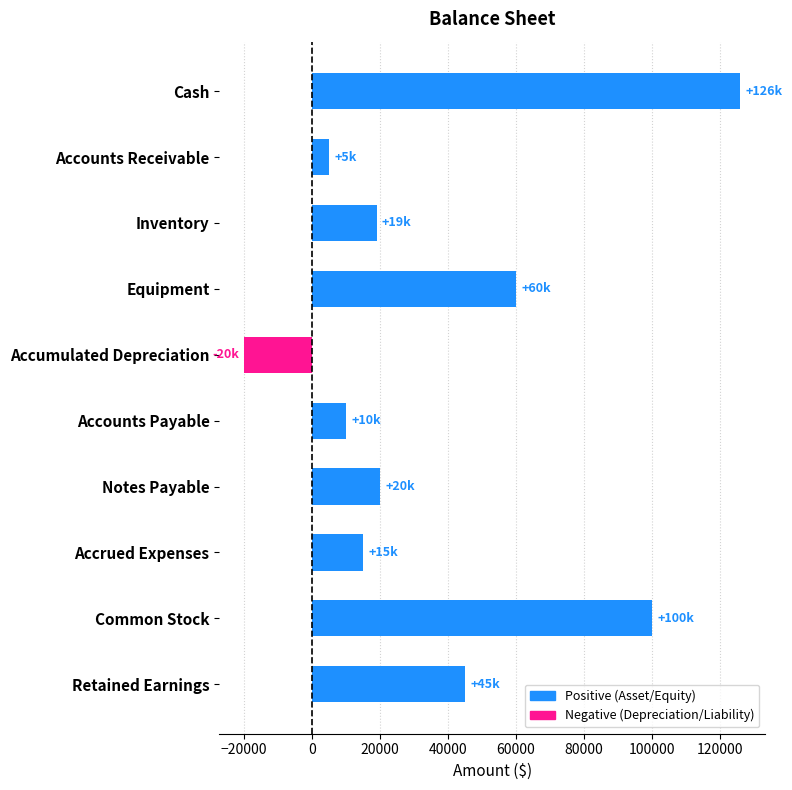

What is the difference between the maximum and minimum values?

146000